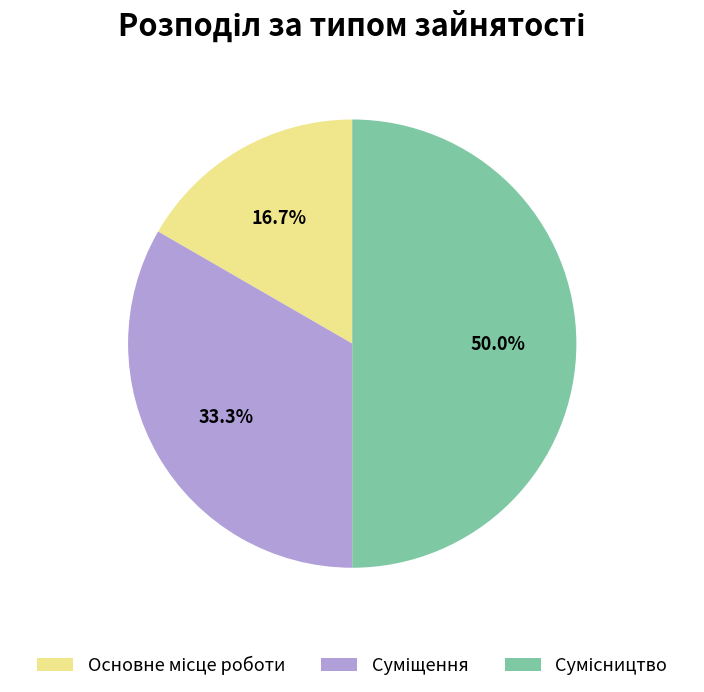

How many slices are in this pie chart?

3